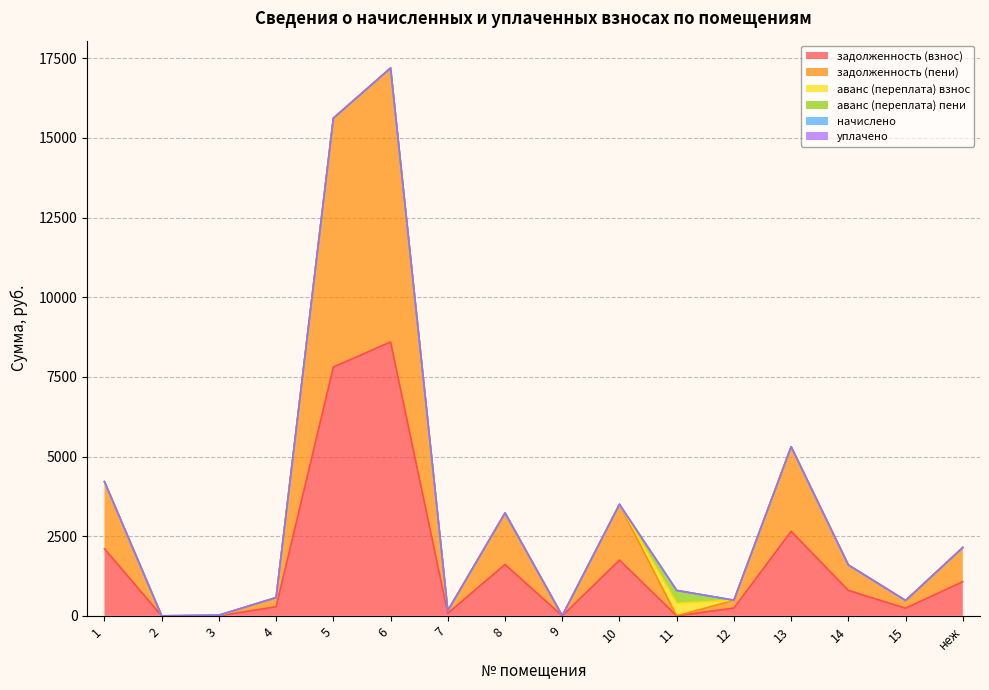

Between which two adjacent categories do аванс (переплата) пени and задолженность (пени) first intersect?

3 and 4